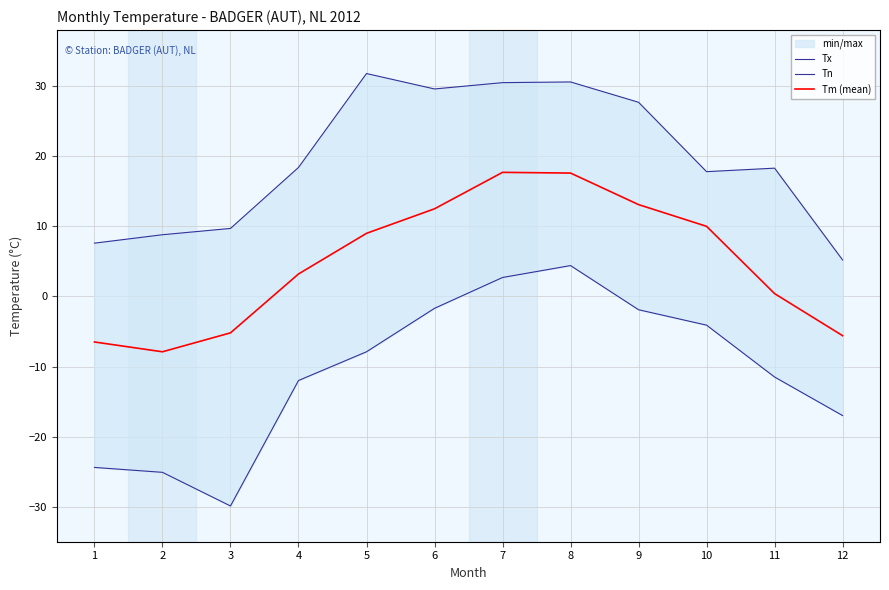

How many interior local valleys does the Tm (mean) series have?

1